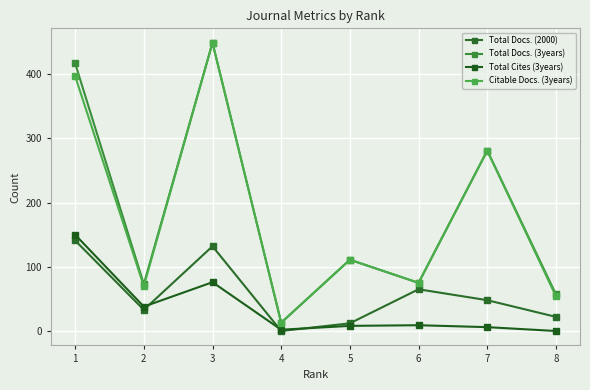

Does the chart display data point markers on the line(s)?

Yes